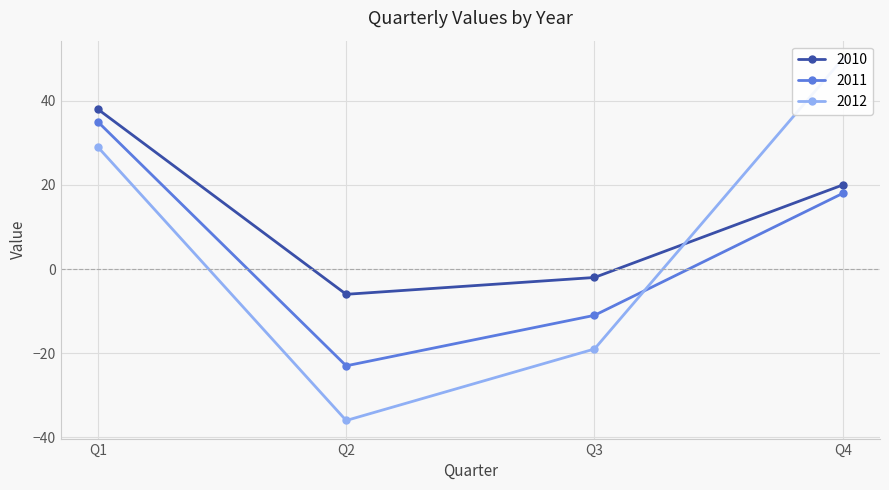

Rank the series at Q1 from lowest to highest value.

2012, 2011, 2010